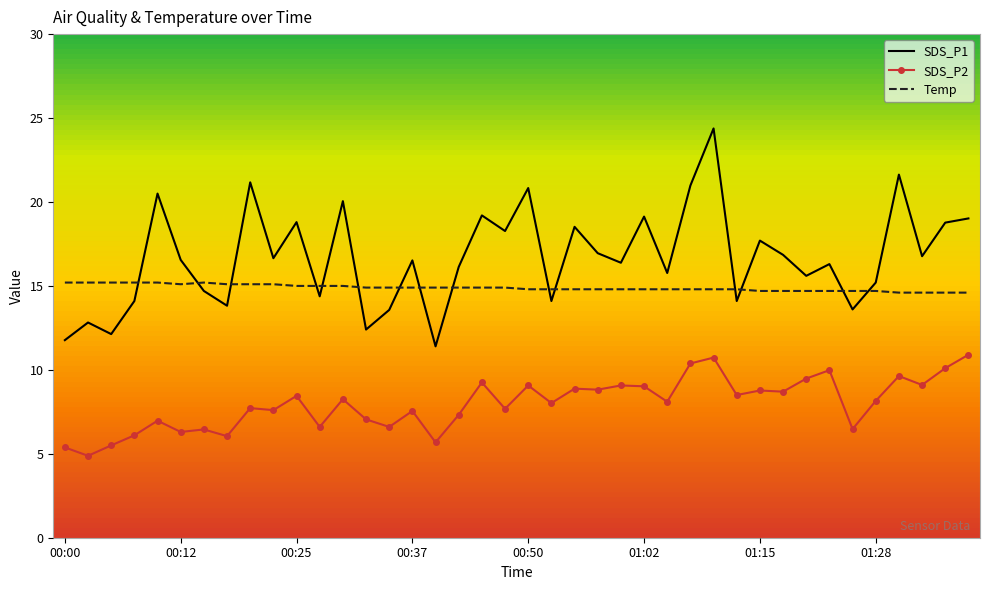

Which series has the largest total across all categories?

SDS_P1